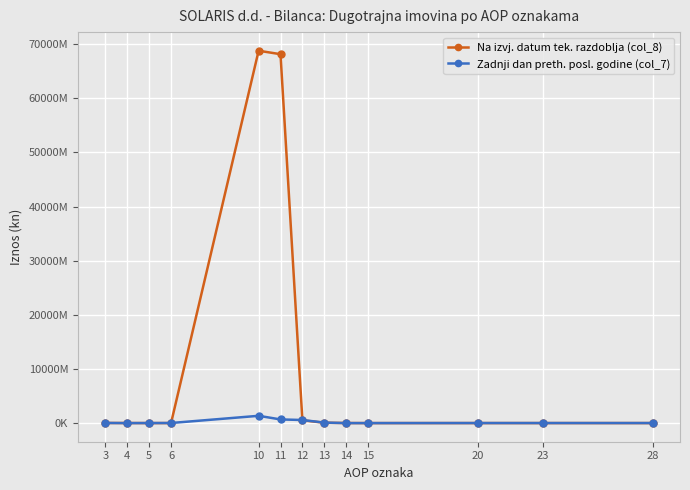

Between 23 and 10, which is larger?

10